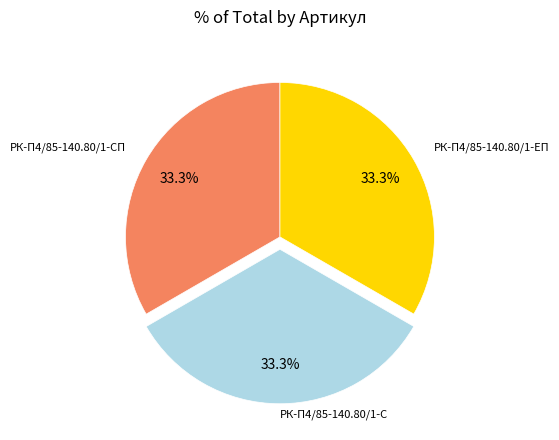

Is there a majority slice in this chart?

No